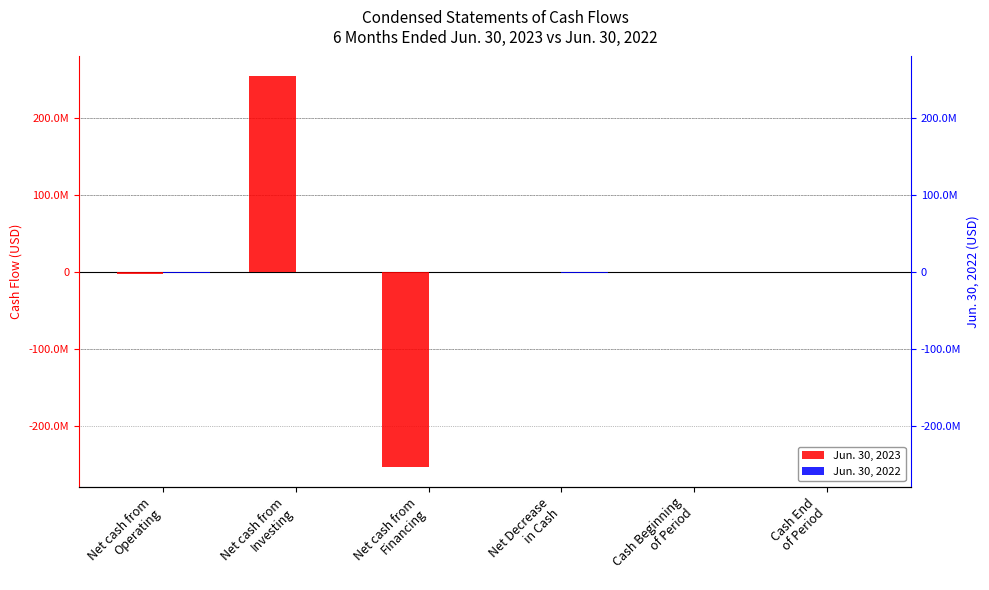

What is the value of the Jun. 30, 2023 bar at the 3rd from the left?

-253354117